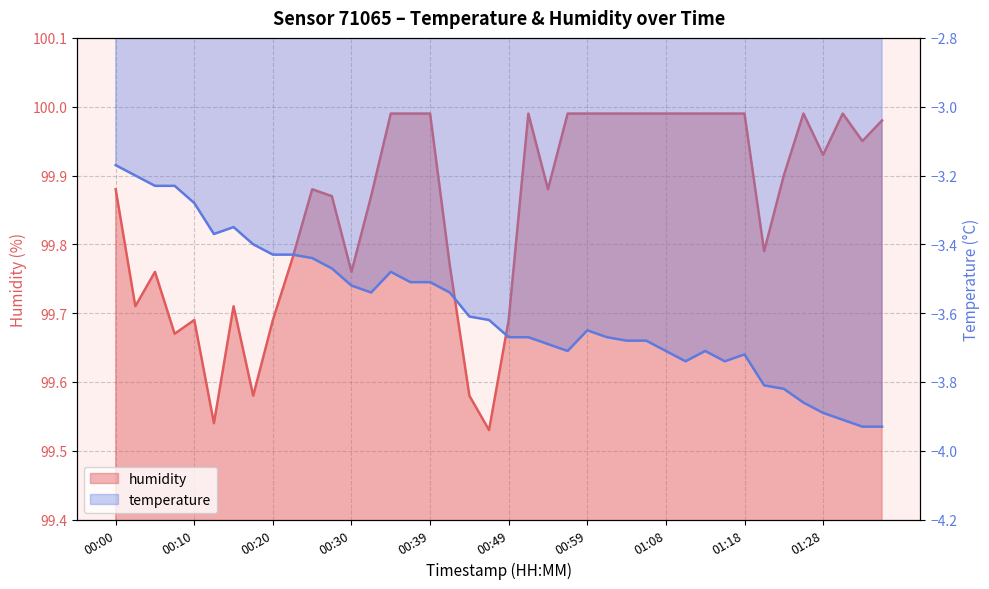

What is the total value across all series at 00:30?

96.2